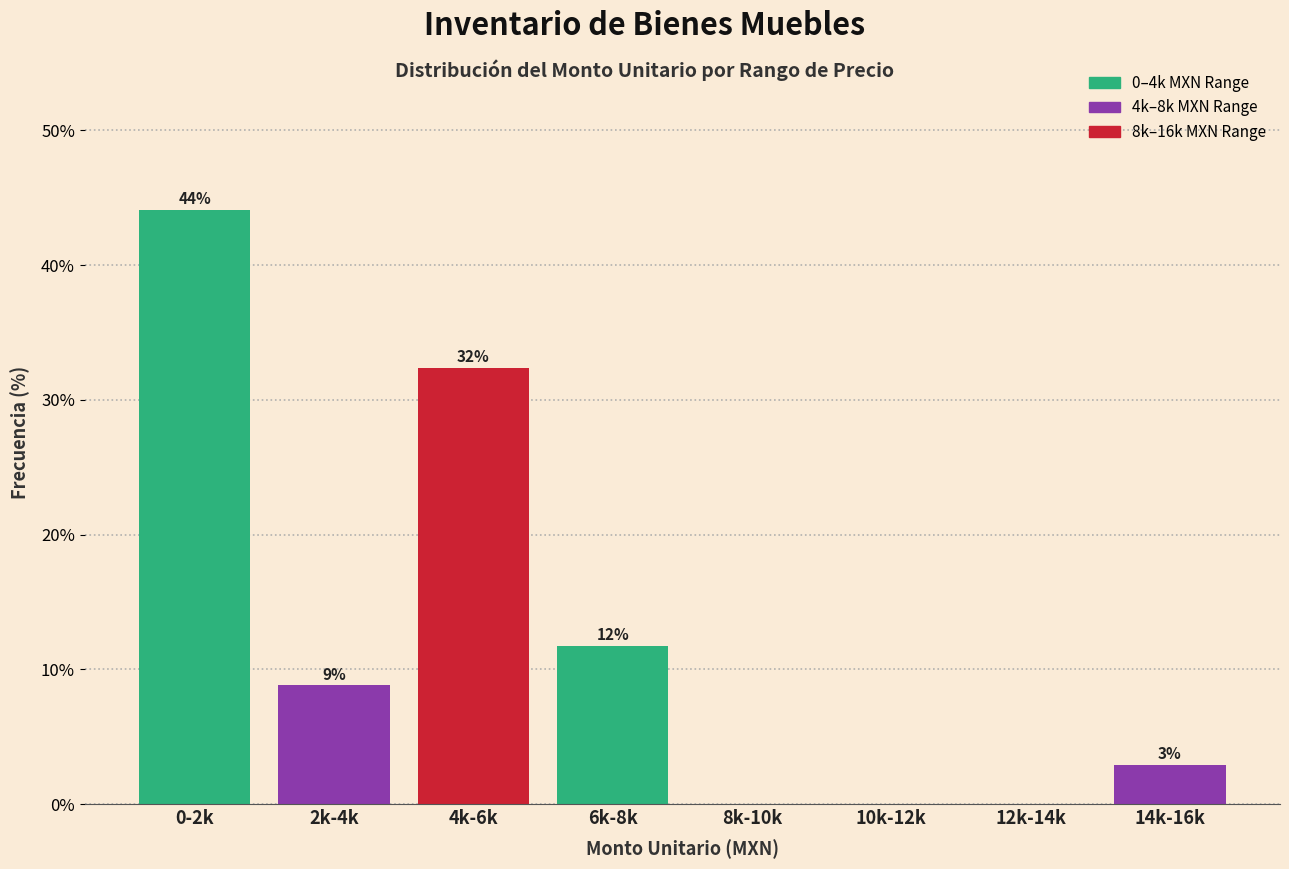

Are the bars horizontal?

No